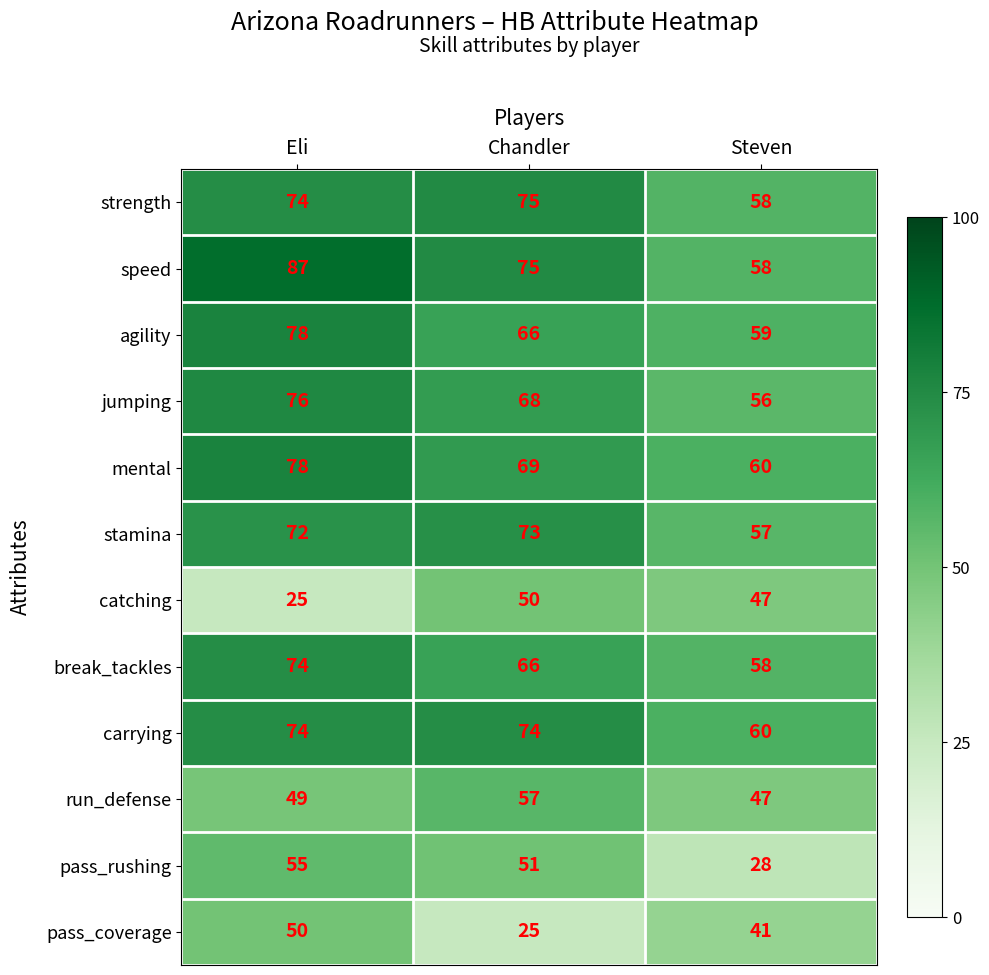

Which series changed the most between Eli and Steven?

speed